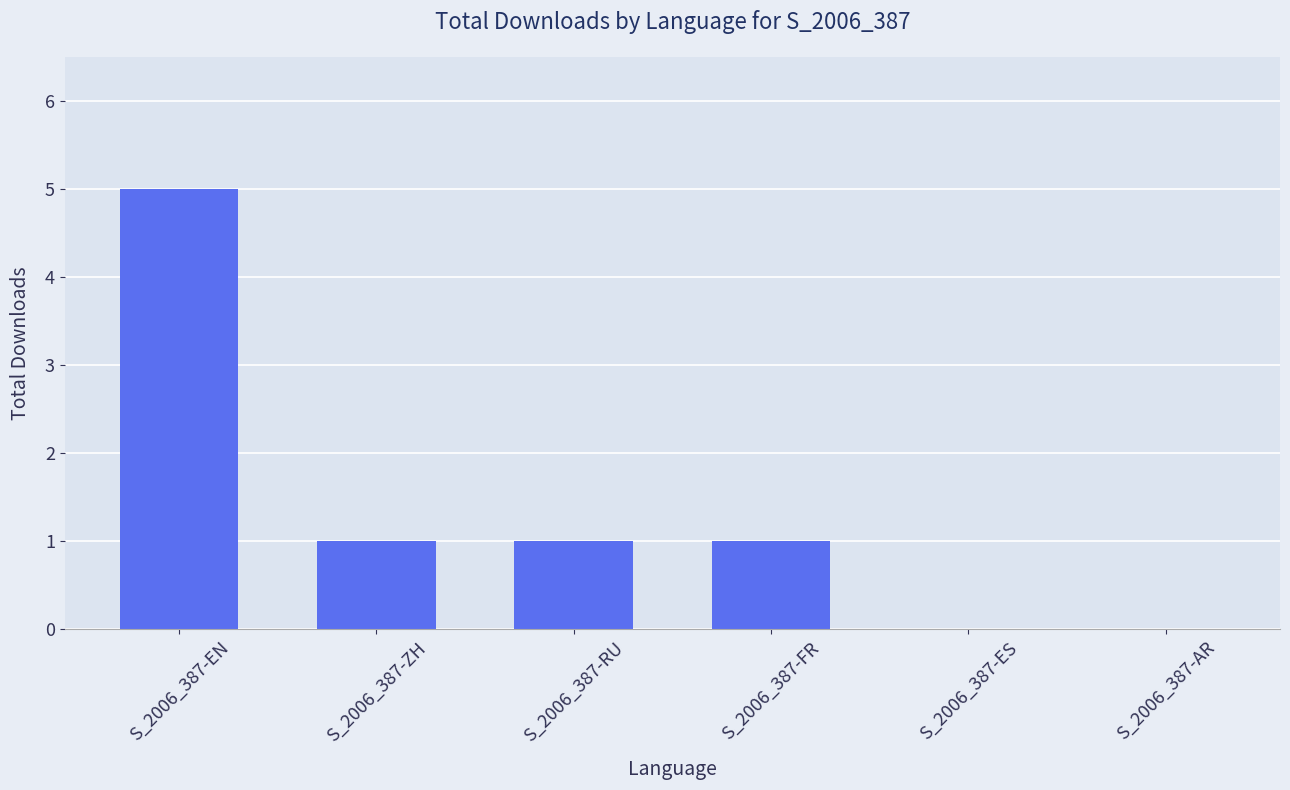

How many series are shown in this chart?

1